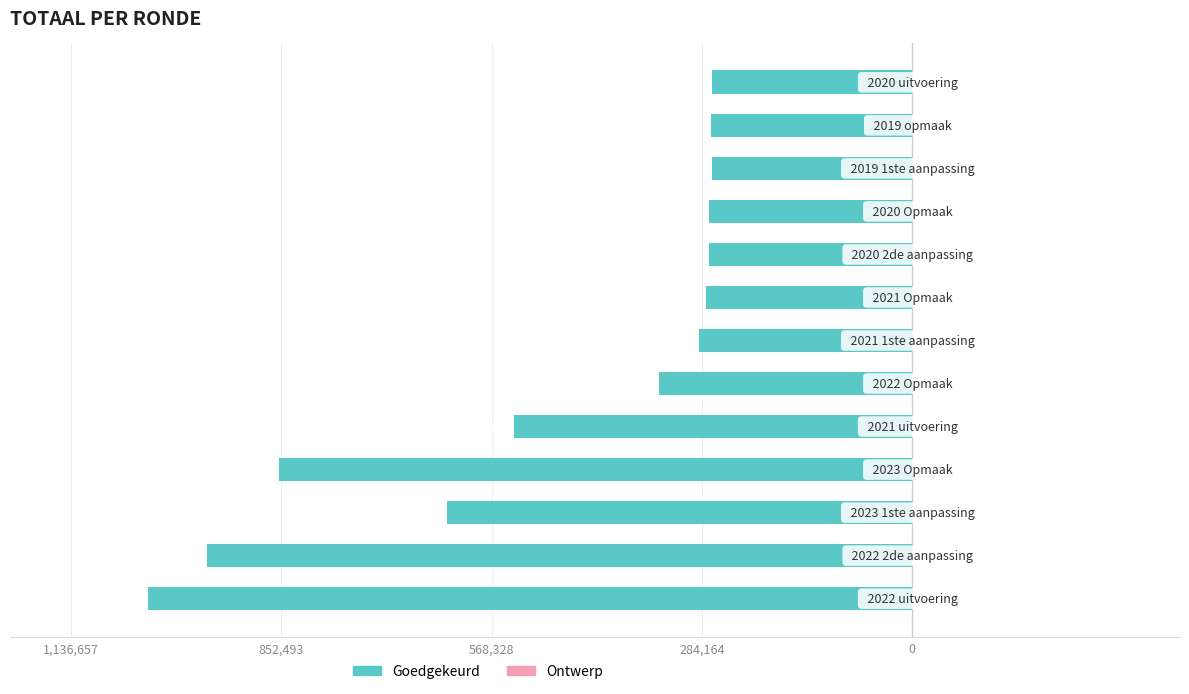

Are the bars horizontal?

Yes